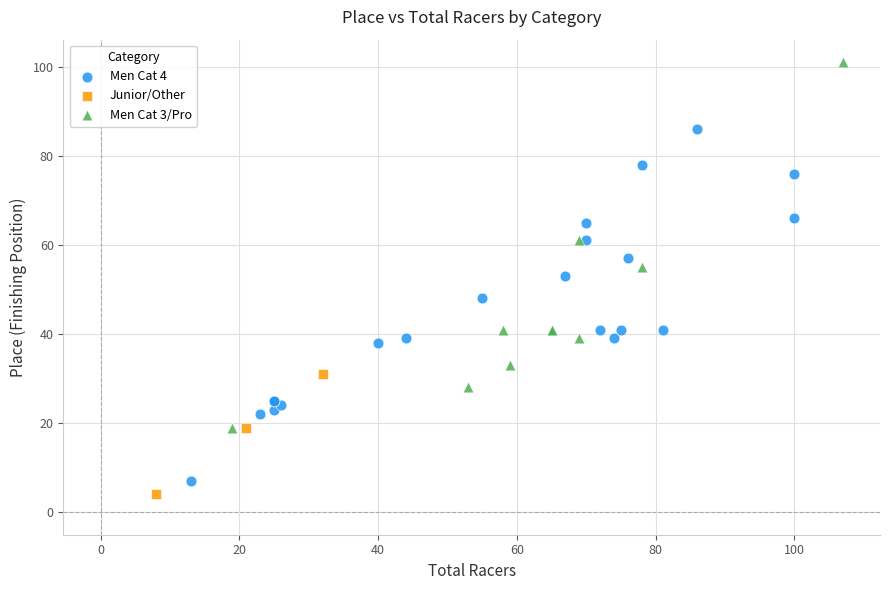

Which series reaches the maximum Y coordinate?

Men Cat 3/Pro